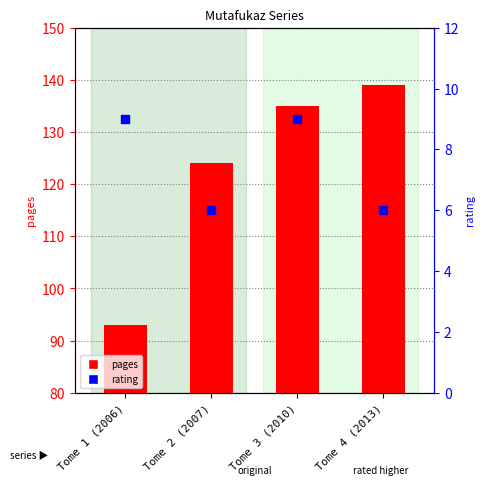

Which series contains the lowest Y value?

rating